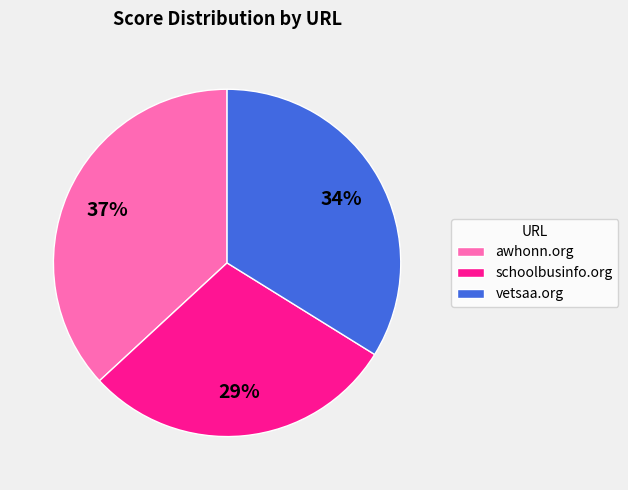

What percentage is the awhonn.org slice, to the nearest percent?

37%